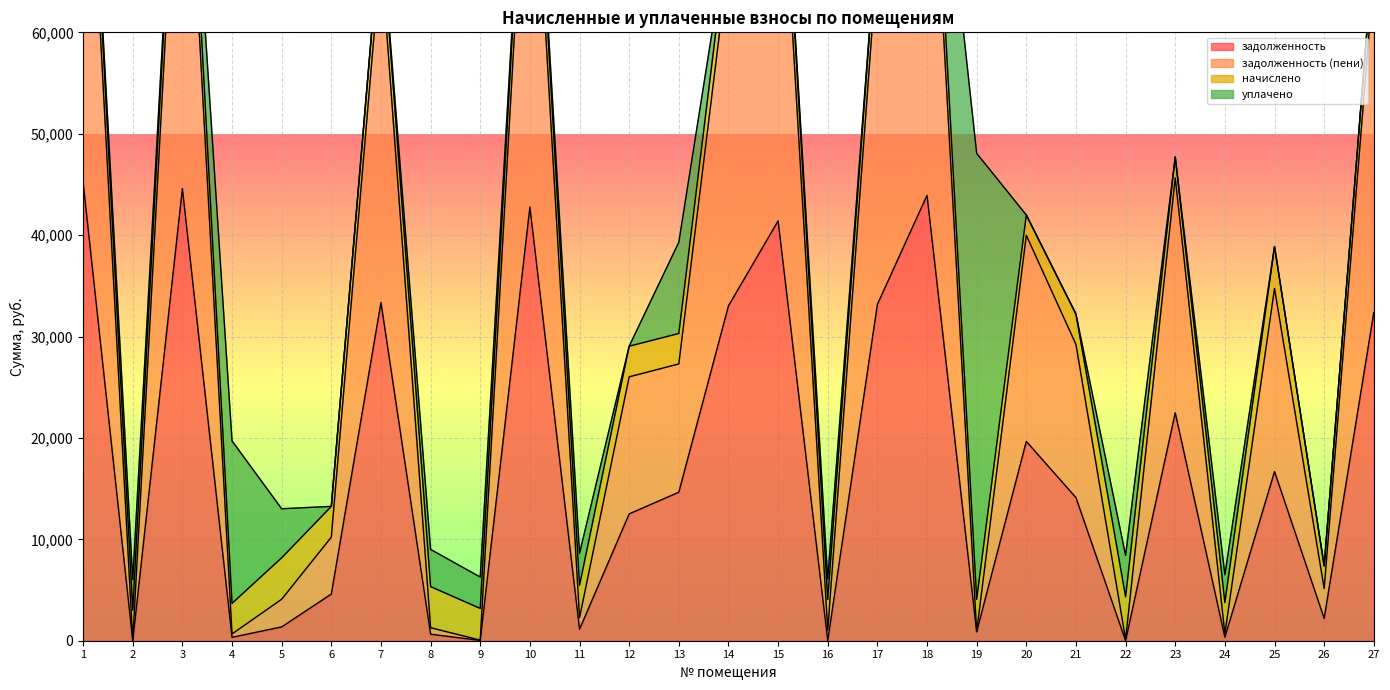

How many positive values does the задолженность series have?

25